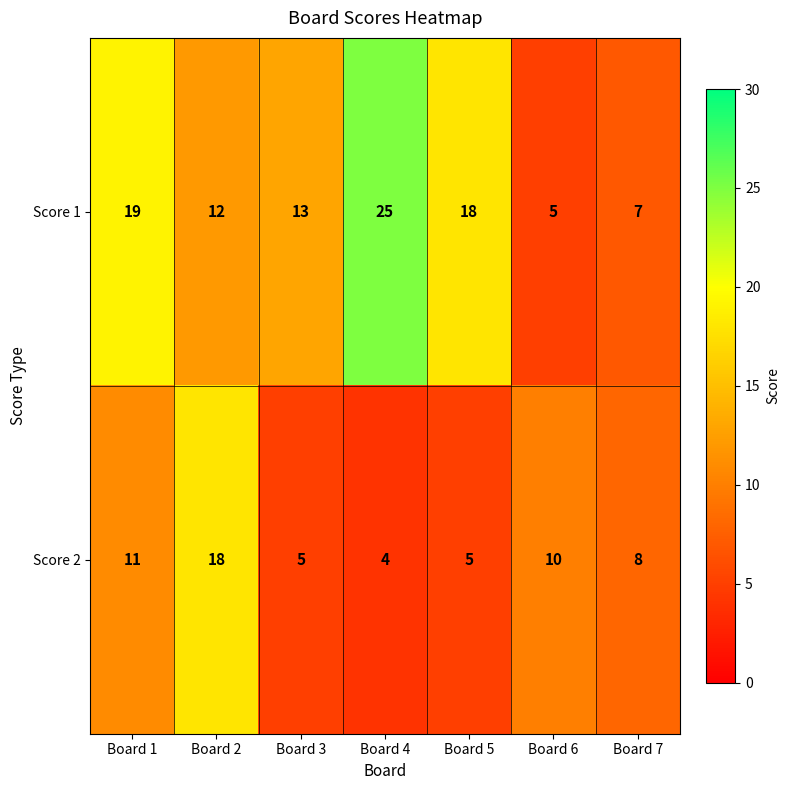

The value of Score 2 at Board 1 is 11. True or false?

True